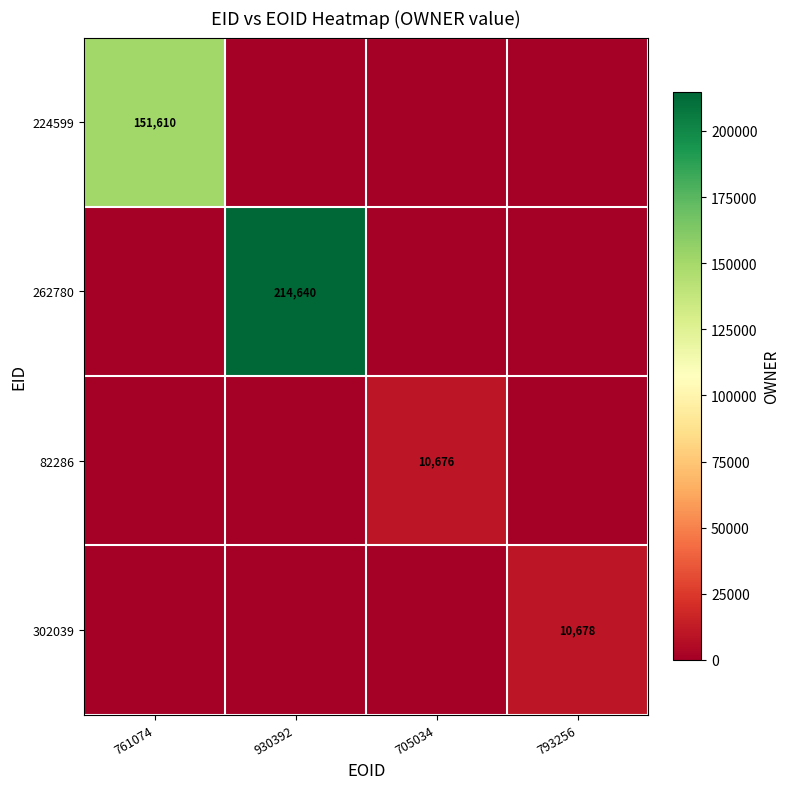

Is it true that 224599 equals 151610 at 761074?

True